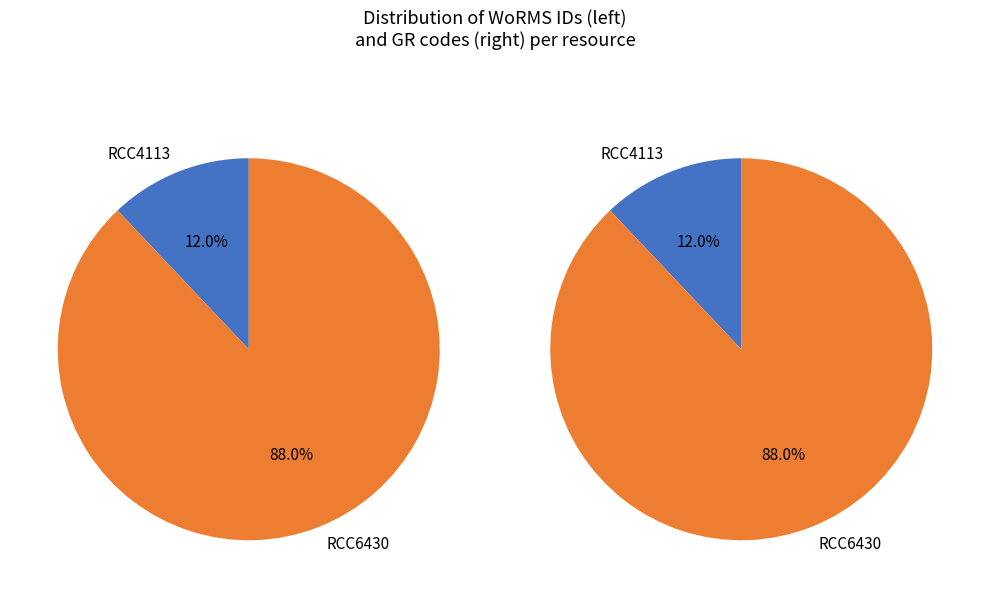

To the nearest percent, what percentage of the pie is RCC6430?

88%